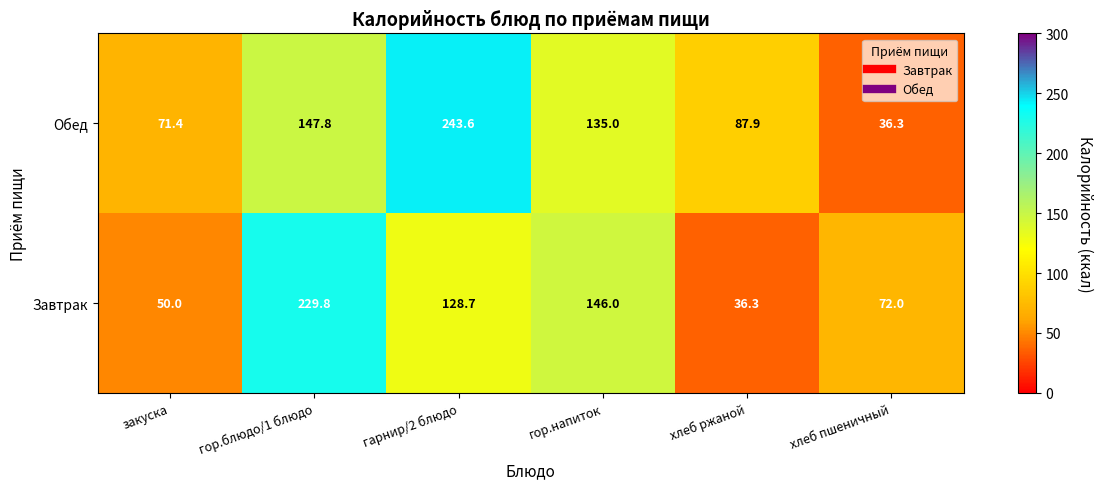

Between закуска and хлеб пшеничный, which series saw the biggest shift?

Обед